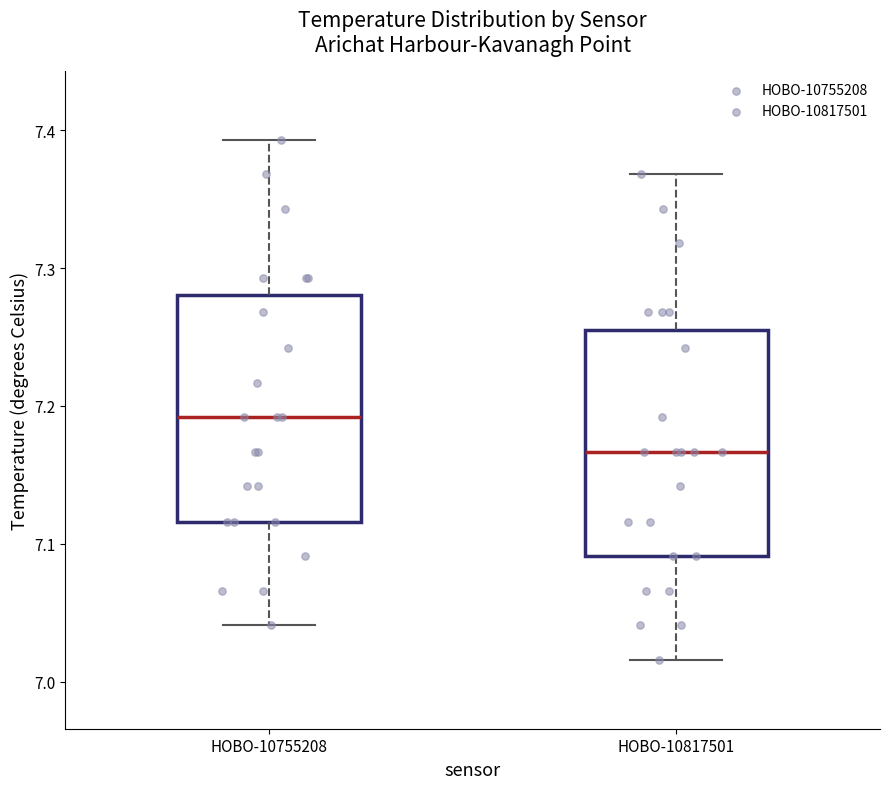

Reading left to right, read every box against the y-axis: the position of its median line, the range the box covers, and the ends of its whiskers. The values are not printed on the chart, so give them approximately, as read against the axis.

HOBO-10755208: median 7.19, box 7.12 to 7.28, whiskers 7.04 to 7.39
HOBO-10817501: median 7.17, box 7.09 to 7.26, whiskers 7.02 to 7.37